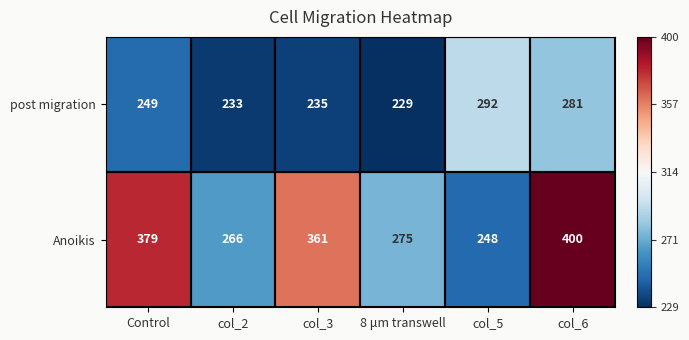

What is the average value of the post migration series?

253